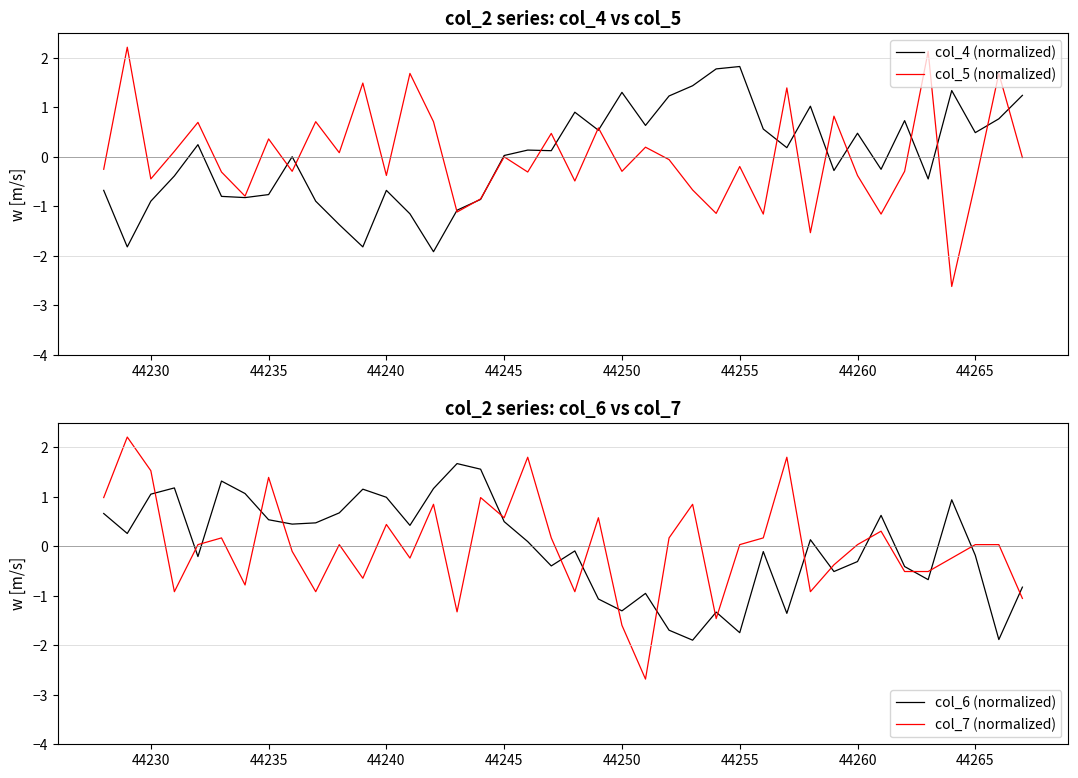

How many values in the col_5 (normalized) series are below 0?

24